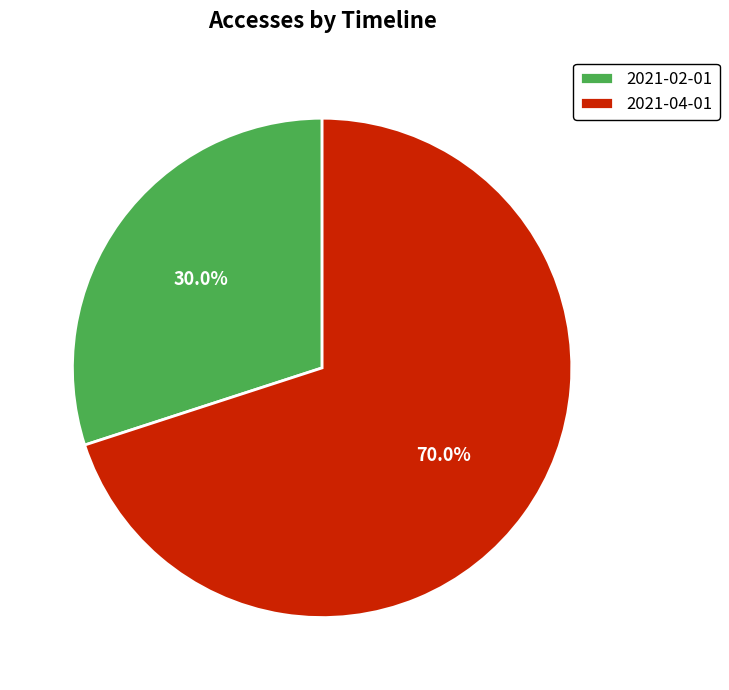

Count the number of slices in the pie.

2